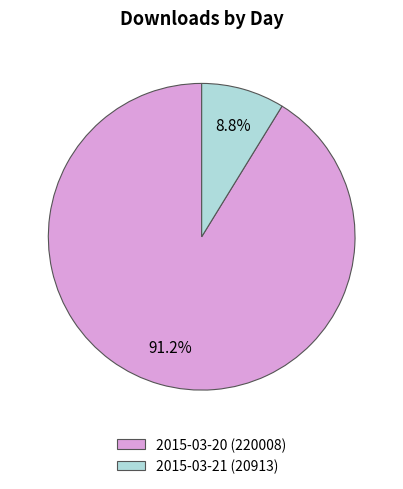

Which has a higher value, 2015-03-21 or 2015-03-20?

2015-03-20